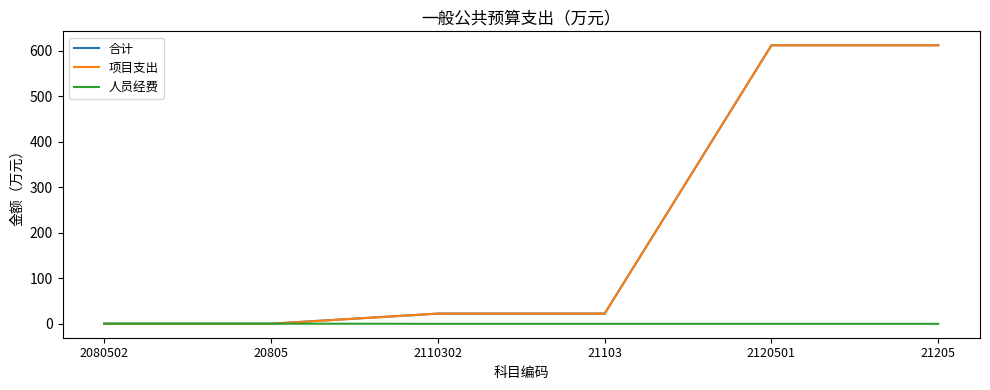

What is the maximum value for 项目支出?

612.0